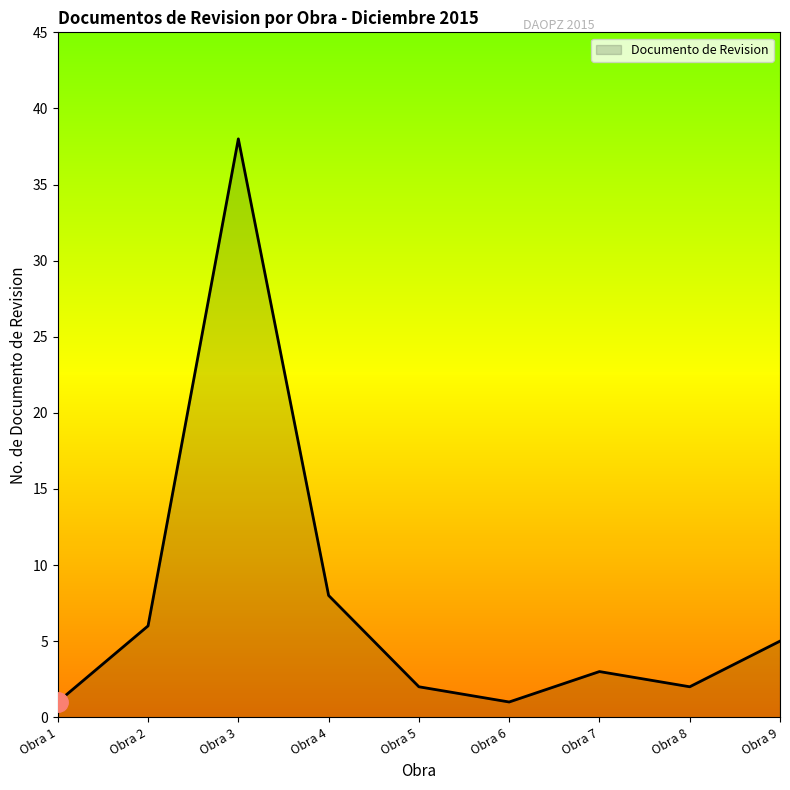

How many lines are shown in the chart?

1